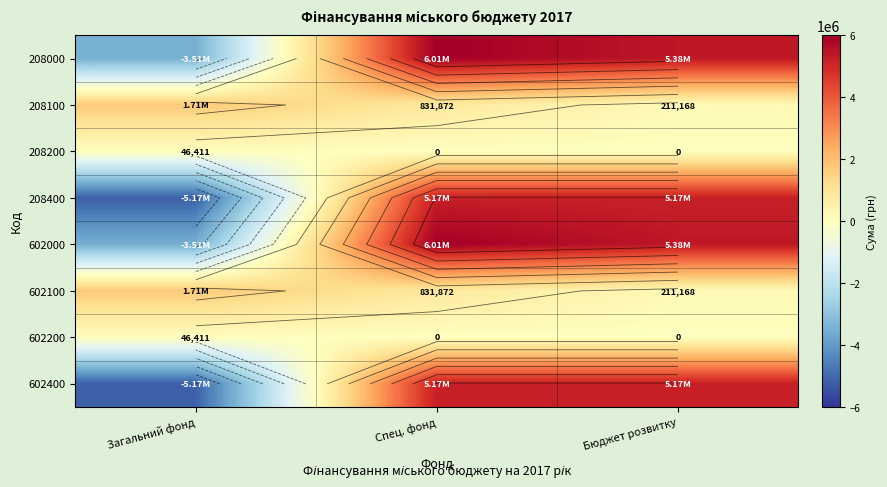

Is it true that 208200 equals 0.0 at Бюджет розвитку?

True